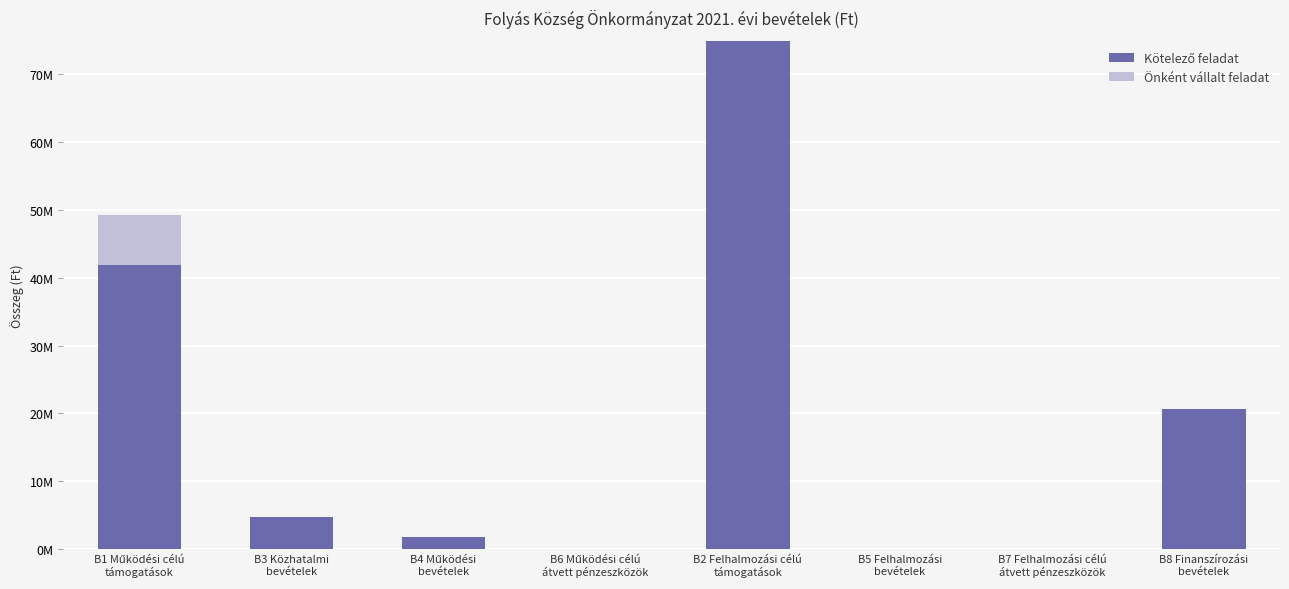

Which series has the largest range (max minus min)?

Kötelező feladat